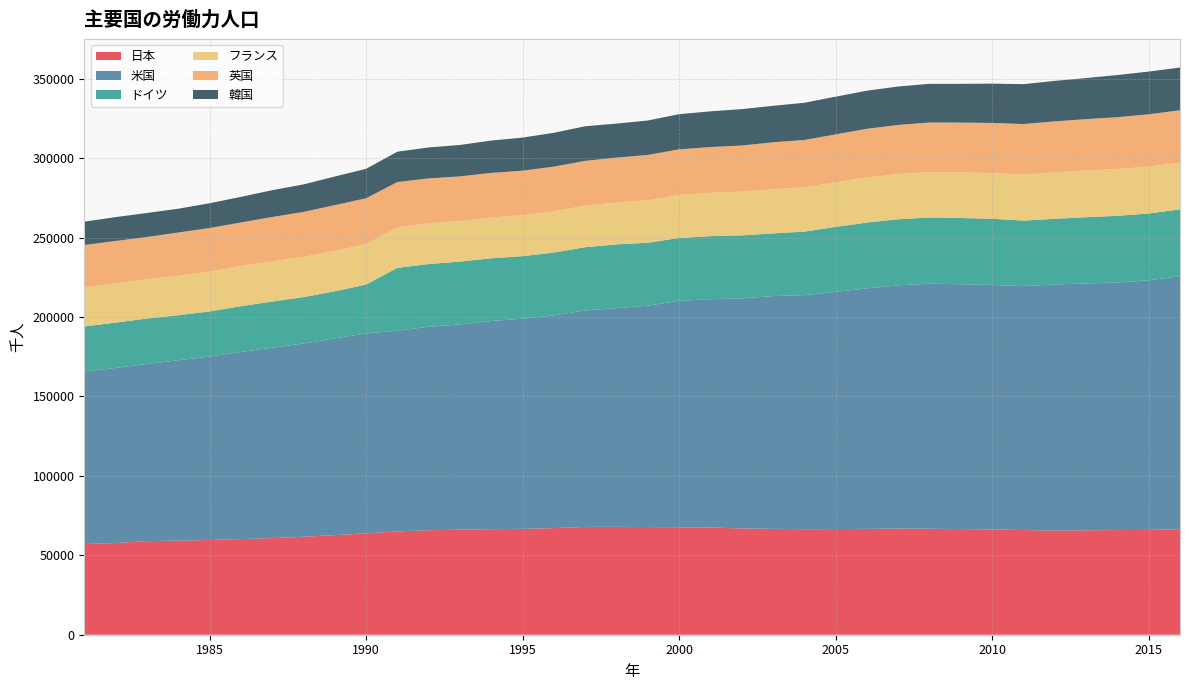

Reading left to right, what are all the values shown in this chart?

日本: 1981=57070	1982=57740	1983=58890	1984=59270	1985=59630	1986=60200	1987=60840	1988=61660	1989=62700	1990=63840	1991=65050	1992=65780	1993=66150	1994=66450	1995=66660	1996=67110	1997=67870	1998=67930	1999=67790	2000=67660	2001=67520	2002=66890	2003=66660	2004=66420	2005=66510	2006=66640	2007=66840	2008=66740	2009=66500	2010=66320	2011=65910	2012=65550	2013=65770	2014=65870	2015=65980	2016=66480
米国: 1981=108670	1982=110204	1983=111550	1984=113544	1985=115461	1986=117834	1987=119865	1988=121669	1989=123869	1990=125840	1991=126346	1992=128105	1993=129200	1994=131056	1995=132304	1996=133943	1997=136297	1998=137673	1999=139368	2000=142583	2001=143734	2002=144863	2003=146510	2004=147401	2005=149320	2006=151428	2007=153124	2008=154287	2009=154142	2010=153889	2011=153617	2012=154975	2013=155389	2014=155922	2015=157130	2016=159187
ドイツ: 1981=28305	1982=28558	1983=28605	1984=28298	1985=28434	1986=28768	1987=29036	1988=29220	1989=29624	1990=30771	1991=39577	1992=39490	1993=39557	1994=39492	1995=39376	1996=39550	1997=39804	1998=40131	1999=39614	2000=39533	2001=39686	2002=39641	2003=39507	2004=39948	2005=40928	2006=41429	2007=41590	2008=41677	2009=41699	2010=41684	2011=41186	2012=41330	2013=41693	2014=41943	2015=42087	2016=42087
フランス: 1981=24574	1982=24704	1983=24745	1984=24853	1985=25019	1986=25252	1987=25292	1988=25293	1989=25480	1990=25416	1991=25471	1992=25594	1993=25536	1994=25713	1995=25771	1996=25976	1997=26111	1998=26403	1999=26798	2000=27062	2001=27320	2002=27559	2003=27762	2004=27916	2005=28102	2006=28359	2007=28518	2008=28491	2009=28673	2010=28754	2011=28938	2012=29209	2013=29400	2014=29449	2015=29500	2016=29500
英国: 1981=26740	1982=26678	1983=26610	1984=27235	1985=27486	1986=27491	1987=27943	1988=28345	1989=28764	1990=28909	1991=28545	1992=28306	1993=28103	1994=28052	1995=28024	1996=28134	1997=28252	1998=28223	1999=28508	2000=28740	2001=28774	2002=29030	2003=29587	2004=29801	2005=30133	2006=30680	2007=30865	2008=31283	2009=31416	2010=31560	2011=31868	2012=32129	2013=32347	2014=32639	2015=32933	2016=32933
韓国: 1981=14683	1982=15032	1983=15118	1984=14997	1985=15592	1986=16116	1987=16873	1988=17305	1989=18023	1990=18539	1991=19109	1992=19499	1993=19806	1994=20353	1995=20845	1996=21288	1997=21782	1998=21428	1999=21666	2000=22134	2001=22471	2002=22921	2003=22957	2004=23417	2005=23743	2006=23978	2007=24216	2008=24347	2009=24394	2010=24748	2011=25099	2012=25501	2013=25873	2014=26536	2015=26913	2016=26913